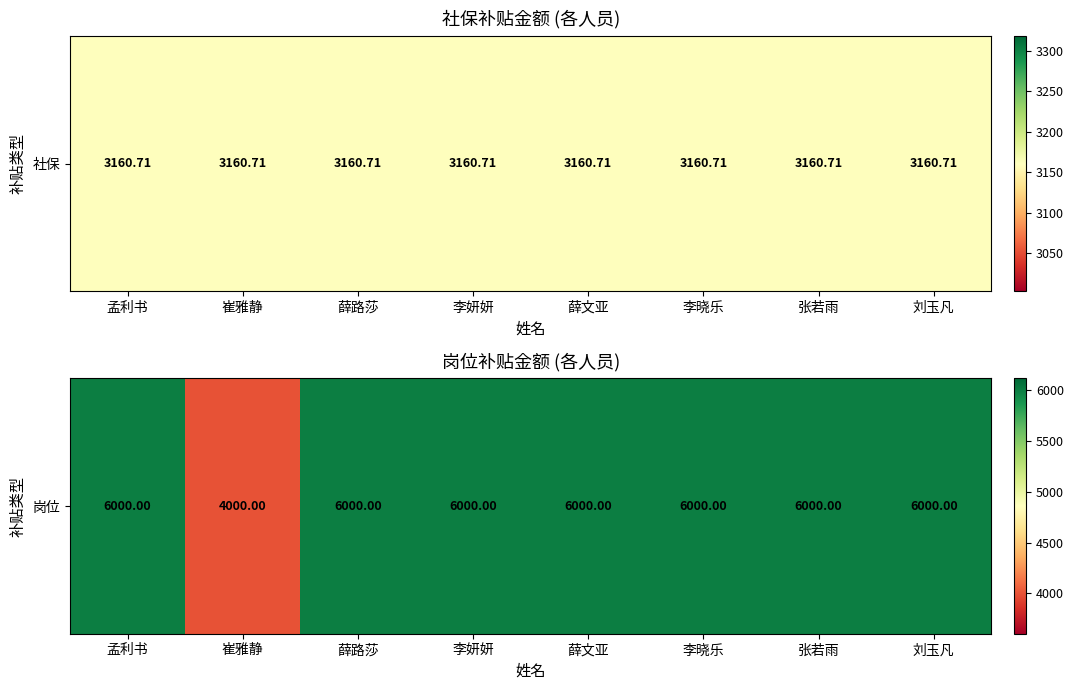

The value at 薛文亚 is 6000. True or false?

True